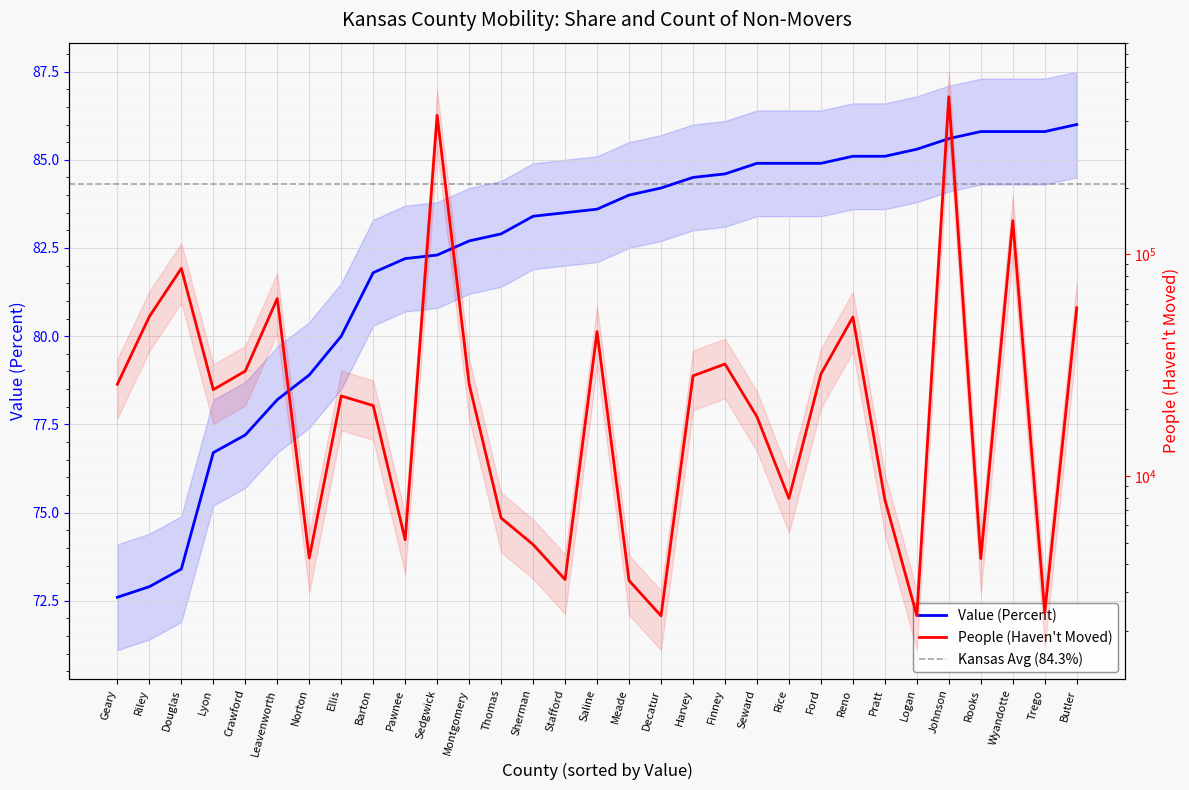

True or false: Value (Percent) and People (Haven't Moved) cross at least once.

False